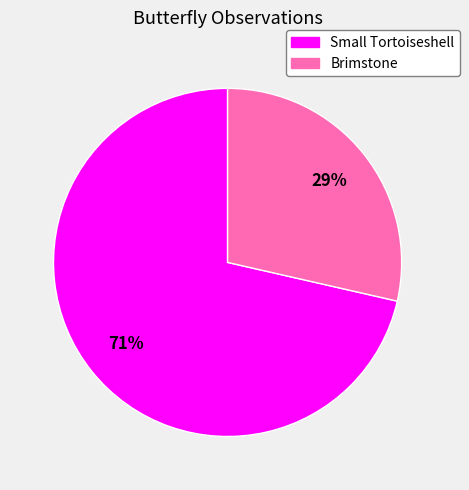

True or false: Small Tortoiseshell accounts for 71% of the total.

True